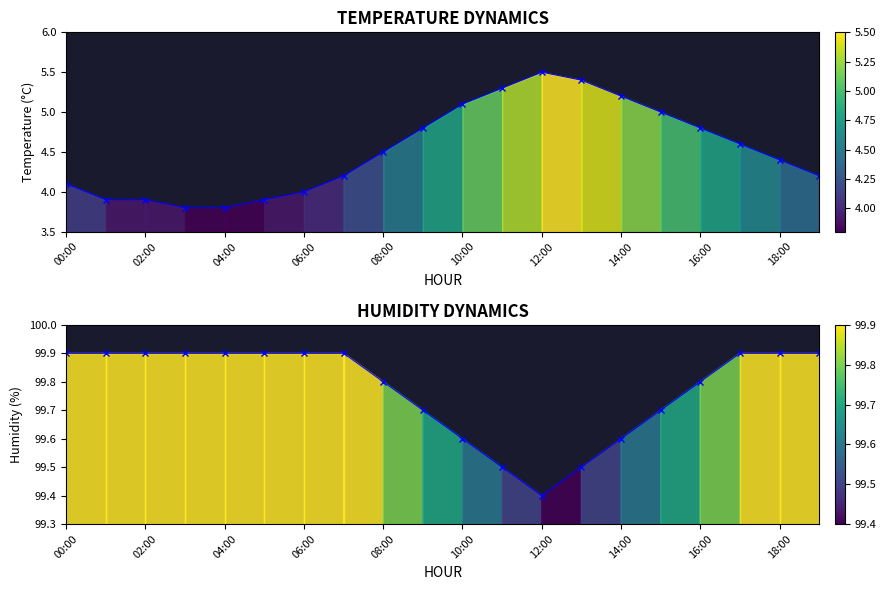

True or false: humidity has a value of 155.8 at 16:00.

False